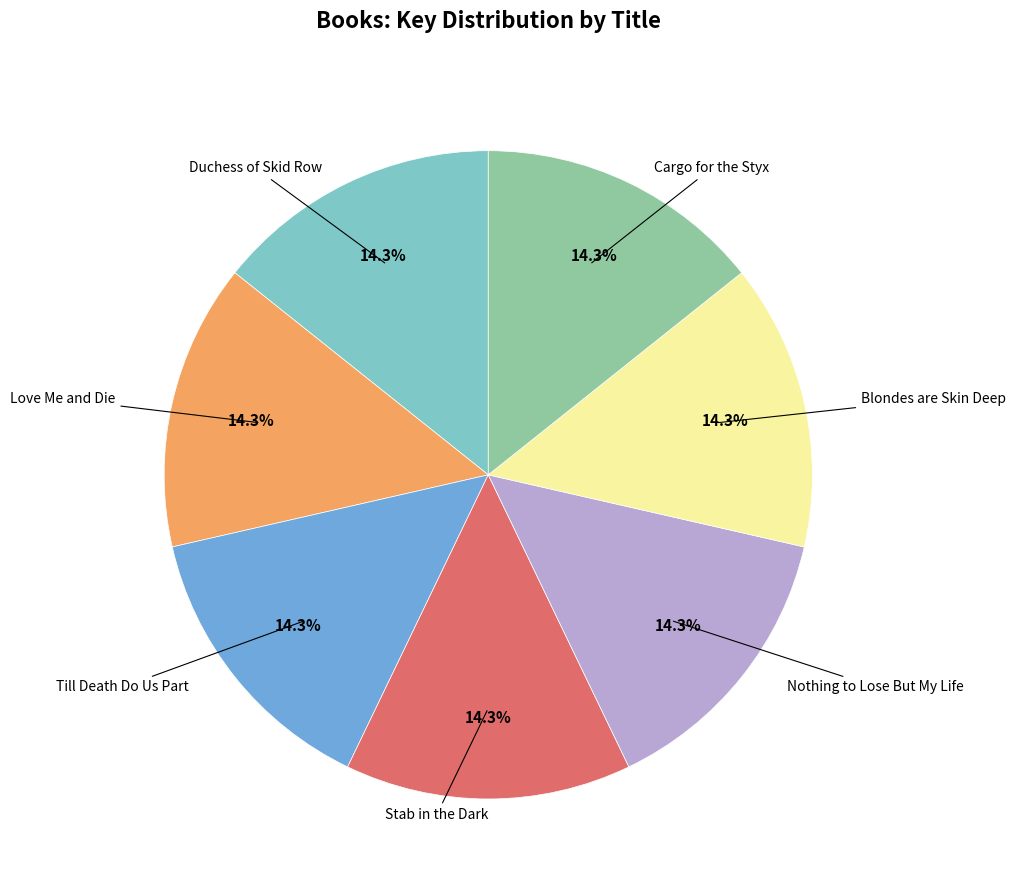

Is there any slice that represents more than half of the pie?

No